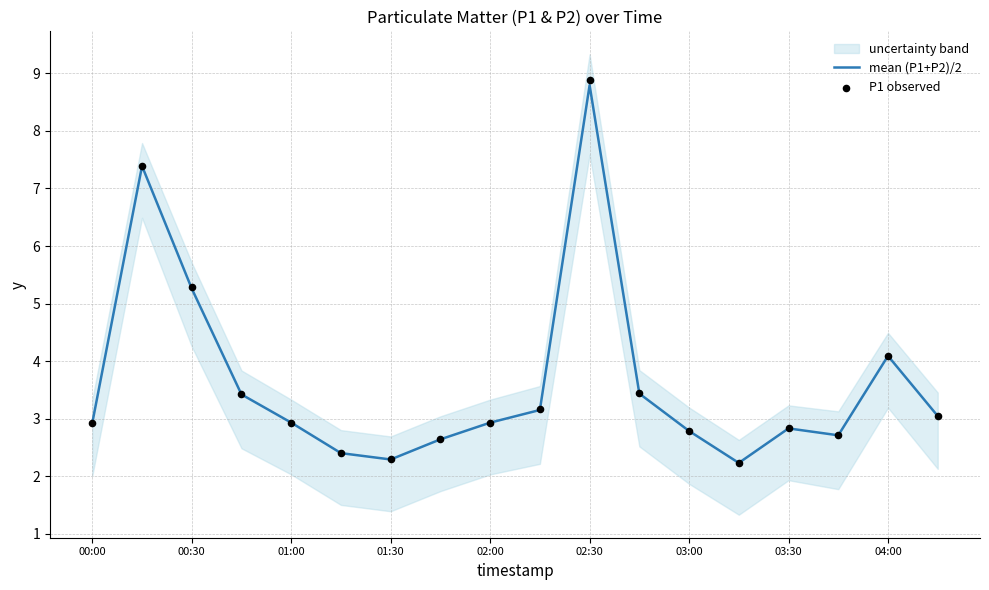

True or false: mean (P1+P2)/2 has a value of 4.1 at 04:00.

True